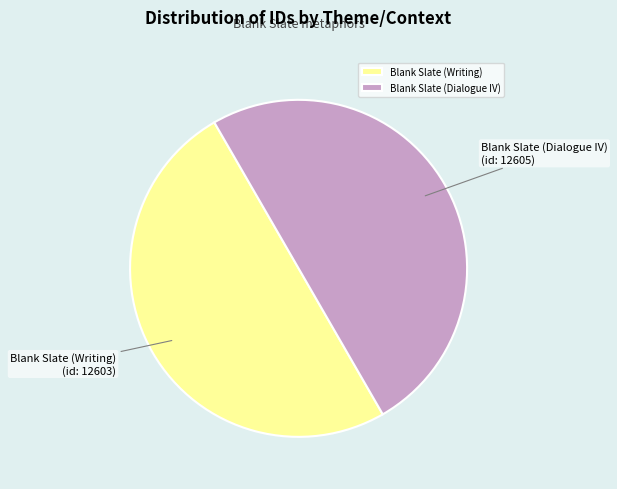

The Blank Slate (Dialogue IV) slice represents 37% of the pie. True or false?

False